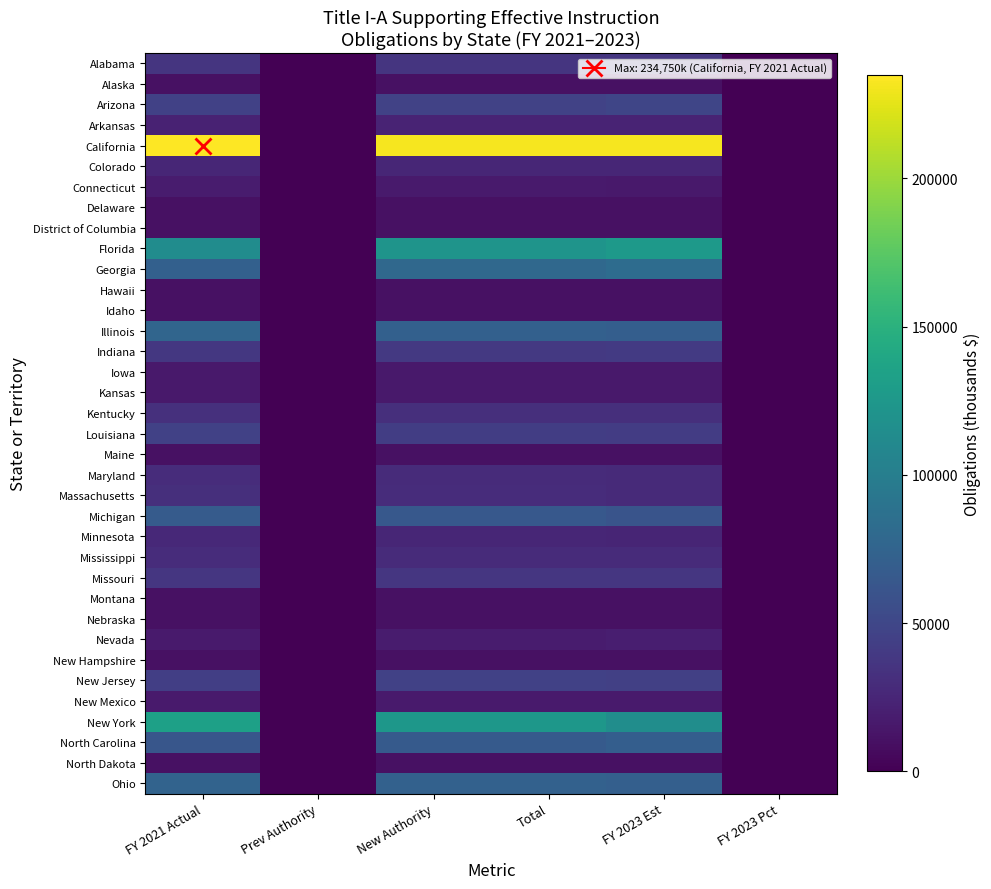

Reading right to left, what are all the values shown in this chart?

Alabama: FY 2023 Pct=1.7	FY 2023 Est=37018.0	Total=36484.0	New Authority=36484.0	Prev Authority=0.0	FY 2021 Actual=36052.0
Alaska: FY 2023 Pct=0.5	FY 2023 Est=10582.0	Total=10488.0	New Authority=10488.0	Prev Authority=0.0	FY 2021 Actual=10421.0
Arizona: FY 2023 Pct=2.3	FY 2023 Est=49273.0	Total=46699.0	New Authority=46699.0	Prev Authority=0.0	FY 2021 Actual=45052.0
Arkansas: FY 2023 Pct=1.1	FY 2023 Est=23500.0	Total=23015.0	New Authority=23015.0	Prev Authority=0.0	FY 2021 Actual=22218.0
California: FY 2023 Pct=10.8	FY 2023 Est=231295.0	Total=231425.0	New Authority=231425.0	Prev Authority=0.0	FY 2021 Actual=234750.0
Colorado: FY 2023 Pct=1.2	FY 2023 Est=25136.0	Total=24834.0	New Authority=24834.0	Prev Authority=0.0	FY 2021 Actual=24948.0
Connecticut: FY 2023 Pct=0.8	FY 2023 Est=16405.0	Total=16936.0	New Authority=16936.0	Prev Authority=0.0	FY 2021 Actual=18203.0
Delaware: FY 2023 Pct=0.5	FY 2023 Est=10582.0	Total=10488.0	New Authority=10488.0	Prev Authority=0.0	FY 2021 Actual=10421.0
District of Columbia: FY 2023 Pct=0.5	FY 2023 Est=10582.0	Total=10488.0	New Authority=10488.0	Prev Authority=0.0	FY 2021 Actual=10421.0
Florida: FY 2023 Pct=5.9	FY 2023 Est=125888.0	Total=121146.0	New Authority=121146.0	Prev Authority=0.0	FY 2021 Actual=113849.0
Georgia: FY 2023 Pct=3.9	FY 2023 Est=83267.0	Total=78979.0	New Authority=78979.0	Prev Authority=0.0	FY 2021 Actual=71625.0
Hawaii: FY 2023 Pct=0.5	FY 2023 Est=10582.0	Total=10488.0	New Authority=10488.0	Prev Authority=0.0	FY 2021 Actual=10421.0
Idaho: FY 2023 Pct=0.5	FY 2023 Est=10582.0	Total=10488.0	New Authority=10488.0	Prev Authority=0.0	FY 2021 Actual=10421.0
Illinois: FY 2023 Pct=3.3	FY 2023 Est=70000.0	Total=72422.0	New Authority=72422.0	Prev Authority=0.0	FY 2021 Actual=76710.0
Indiana: FY 2023 Pct=1.9	FY 2023 Est=40050.0	Total=39367.0	New Authority=39367.0	Prev Authority=0.0	FY 2021 Actual=37641.0
Iowa: FY 2023 Pct=0.7	FY 2023 Est=15690.0	Total=15804.0	New Authority=15804.0	Prev Authority=0.0	FY 2021 Actual=15958.0
Kansas: FY 2023 Pct=0.8	FY 2023 Est=16016.0	Total=16128.0	New Authority=16128.0	Prev Authority=0.0	FY 2021 Actual=16470.0
Kentucky: FY 2023 Pct=1.5	FY 2023 Est=31658.0	Total=31885.0	New Authority=31885.0	Prev Authority=0.0	FY 2021 Actual=32220.0
Louisiana: FY 2023 Pct=2.0	FY 2023 Est=41842.0	Total=42859.0	New Authority=42859.0	Prev Authority=0.0	FY 2021 Actual=45272.0
Maine: FY 2023 Pct=0.5	FY 2023 Est=10582.0	Total=10488.0	New Authority=10488.0	Prev Authority=0.0	FY 2021 Actual=10421.0
Maryland: FY 2023 Pct=1.3	FY 2023 Est=28190.0	Total=28572.0	New Authority=28572.0	Prev Authority=0.0	FY 2021 Actual=29653.0
Massachusetts: FY 2023 Pct=1.3	FY 2023 Est=28284.0	Total=29849.0	New Authority=29849.0	Prev Authority=0.0	FY 2021 Actual=31989.0
Michigan: FY 2023 Pct=2.9	FY 2023 Est=60942.0	Total=64481.0	New Authority=64481.0	Prev Authority=0.0	FY 2021 Actual=67633.0
Minnesota: FY 2023 Pct=1.1	FY 2023 Est=24397.0	Total=25052.0	New Authority=25052.0	Prev Authority=0.0	FY 2021 Actual=26752.0
Mississippi: FY 2023 Pct=1.3	FY 2023 Est=28737.0	Total=29160.0	New Authority=29160.0	Prev Authority=0.0	FY 2021 Actual=30108.0
Missouri: FY 2023 Pct=1.7	FY 2023 Est=36952.0	Total=36851.0	New Authority=36851.0	Prev Authority=0.0	FY 2021 Actual=37097.0
Montana: FY 2023 Pct=0.5	FY 2023 Est=10582.0	Total=10488.0	New Authority=10488.0	Prev Authority=0.0	FY 2021 Actual=10421.0
Nebraska: FY 2023 Pct=0.5	FY 2023 Est=10582.0	Total=10528.0	New Authority=10528.0	Prev Authority=0.0	FY 2021 Actual=10500.0
Nevada: FY 2023 Pct=0.9	FY 2023 Est=19371.0	Total=18012.0	New Authority=18012.0	Prev Authority=0.0	FY 2021 Actual=16879.0
New Hampshire: FY 2023 Pct=0.5	FY 2023 Est=10582.0	Total=10488.0	New Authority=10488.0	Prev Authority=0.0	FY 2021 Actual=10421.0
New Jersey: FY 2023 Pct=2.1	FY 2023 Est=44861.0	Total=45371.0	New Authority=45371.0	Prev Authority=0.0	FY 2021 Actual=43797.0
New Mexico: FY 2023 Pct=0.8	FY 2023 Est=17079.0	Total=17015.0	New Authority=17015.0	Prev Authority=0.0	FY 2021 Actual=17394.0
New York: FY 2023 Pct=5.4	FY 2023 Est=115153.0	Total=124135.0	New Authority=124135.0	Prev Authority=0.0	FY 2021 Actual=133289.0
North Carolina: FY 2023 Pct=3.3	FY 2023 Est=70138.0	Total=66405.0	New Authority=66405.0	Prev Authority=0.0	FY 2021 Actual=63100.0
North Dakota: FY 2023 Pct=0.5	FY 2023 Est=10582.0	Total=10488.0	New Authority=10488.0	Prev Authority=0.0	FY 2021 Actual=10421.0
Ohio: FY 2023 Pct=3.3	FY 2023 Est=71441.0	Total=72600.0	New Authority=72600.0	Prev Authority=0.0	FY 2021 Actual=75036.0